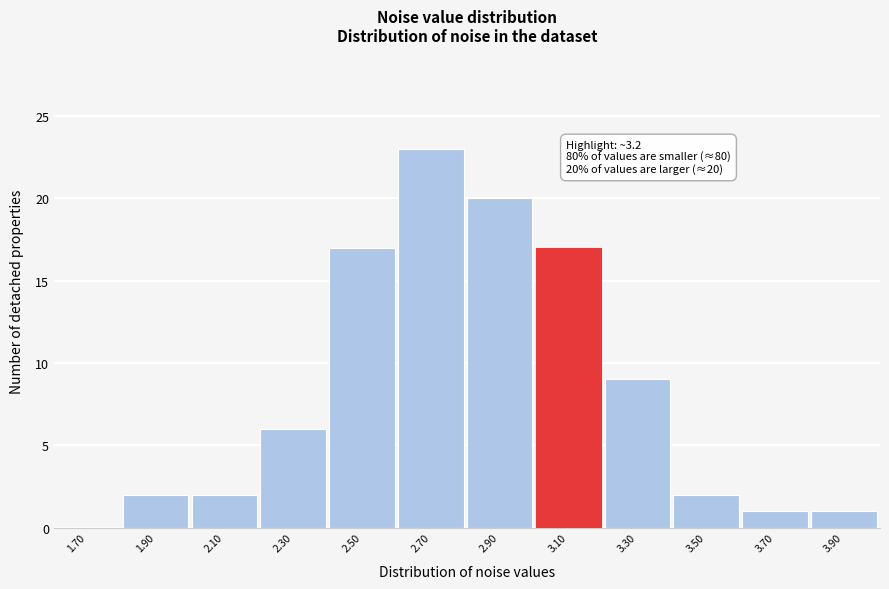

Reading left to right, what are all the values shown in this chart?

1.70=0	1.90=2	2.10=2	2.30=6	2.50=17	2.70=23	2.90=20	3.10=17	3.30=9	3.50=2	3.70=1	3.90=1